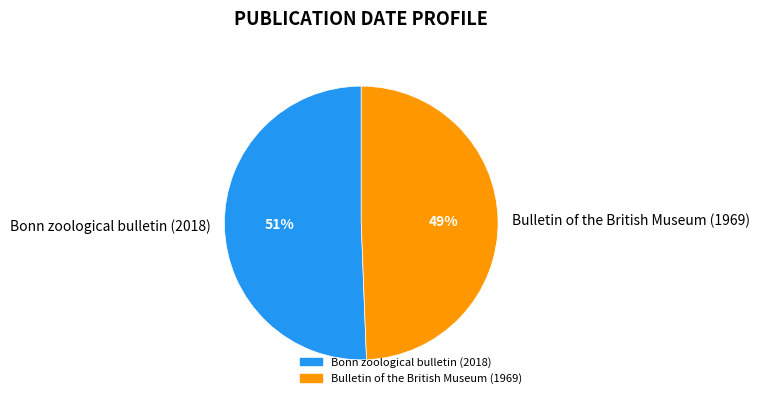

To the nearest percent, what portion does Bulletin of the British Museum (1969) represent?

49%